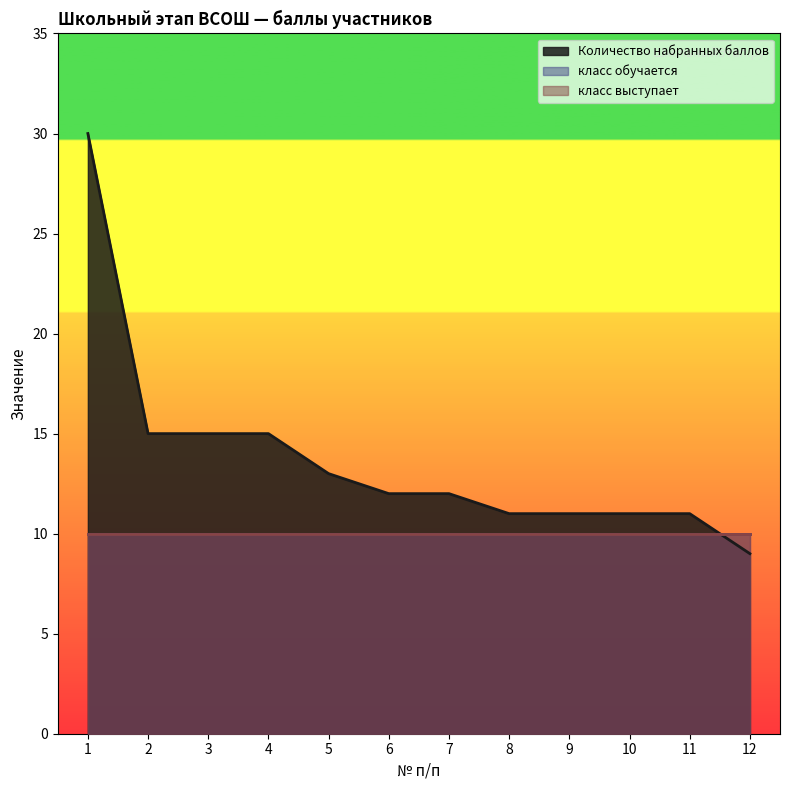

Between which two adjacent categories do Количество набранных баллов and класс обучается first intersect?

11 and 12